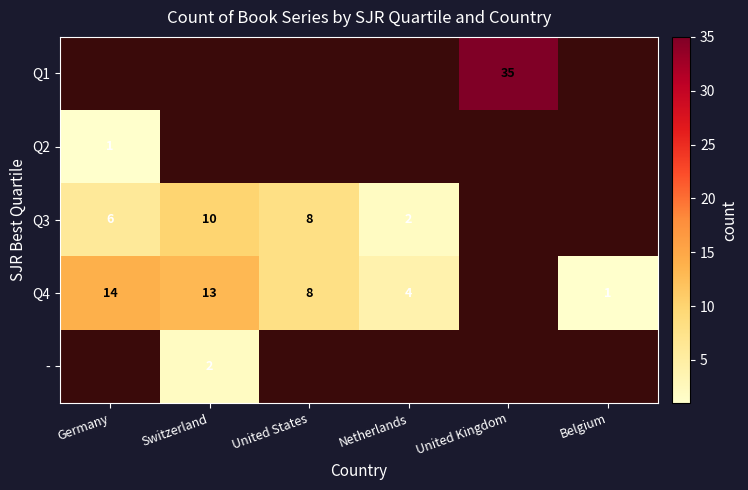

What is the difference between the Q4 values at Germany and Belgium?

13